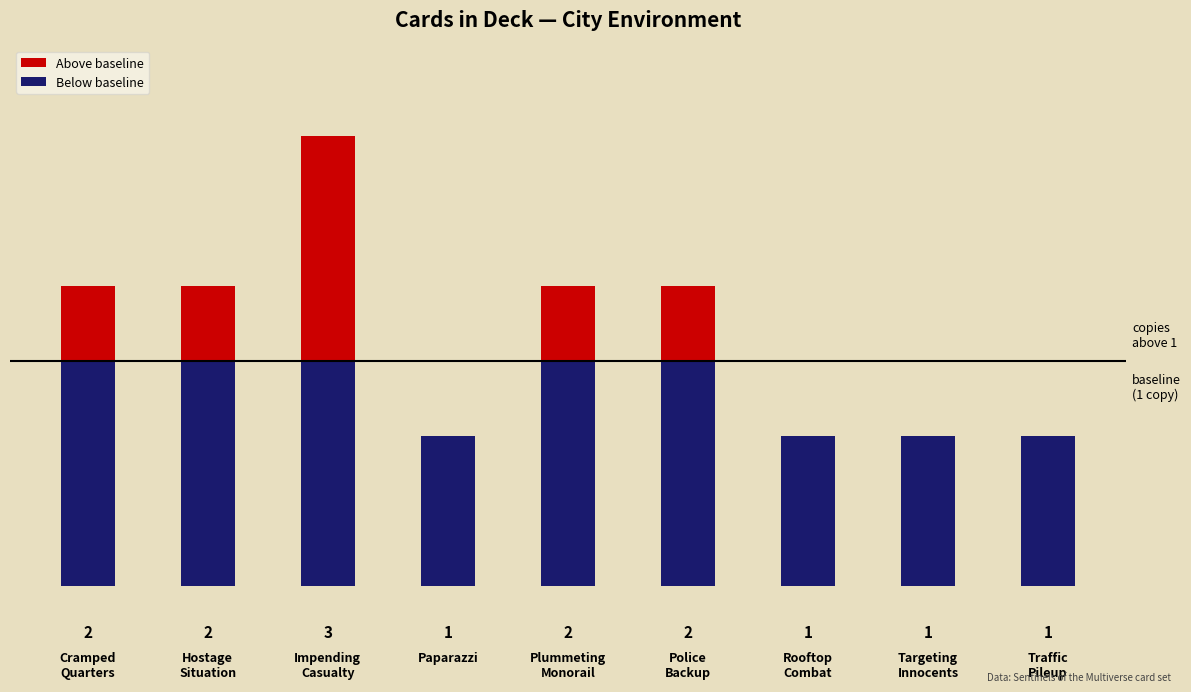

The value of Below baseline at Impending
Casualty is 0.9. True or false?

False